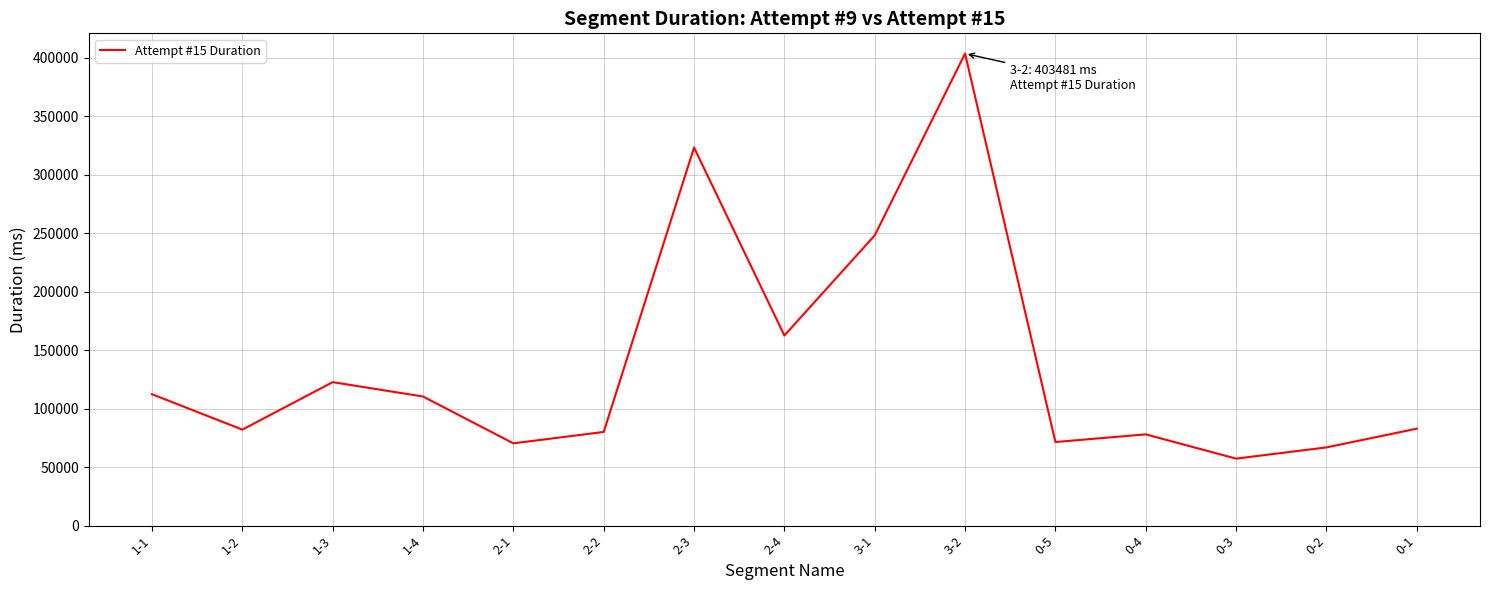

At which label is the value closest to 230343?

3-1